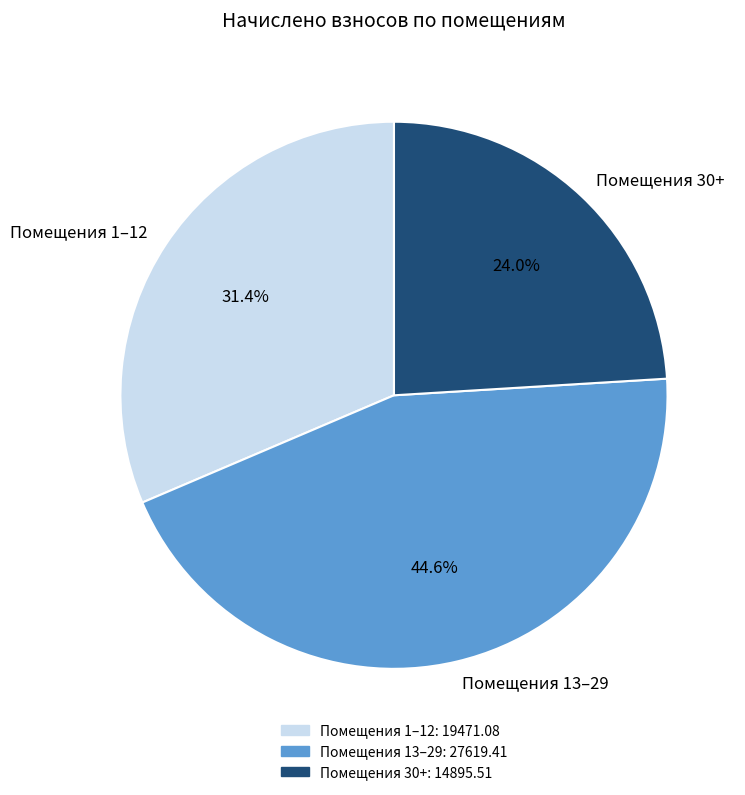

Which category has the smallest portion of the pie?

Помещения 30+